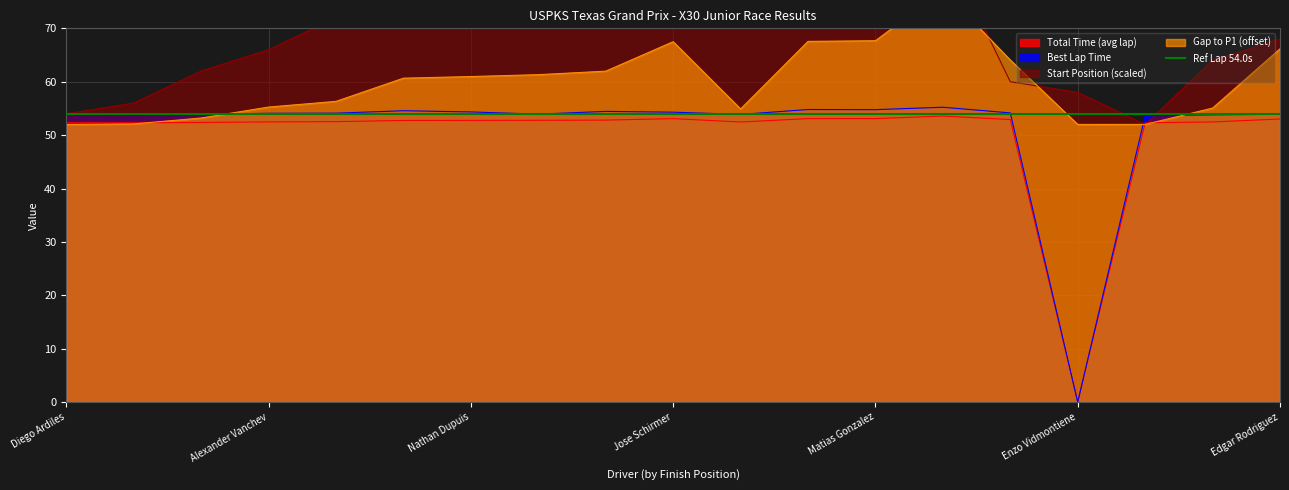

What is the average value of the Best Lap Time series?

51.3